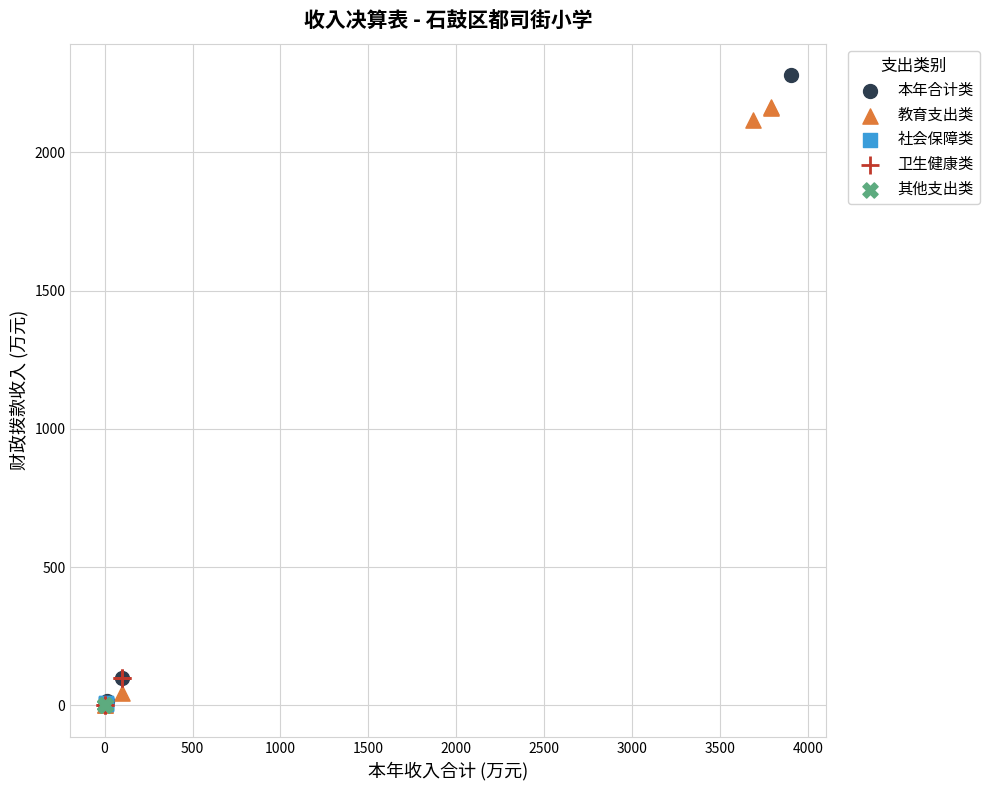

Which series reaches the maximum Y coordinate?

本年合计类